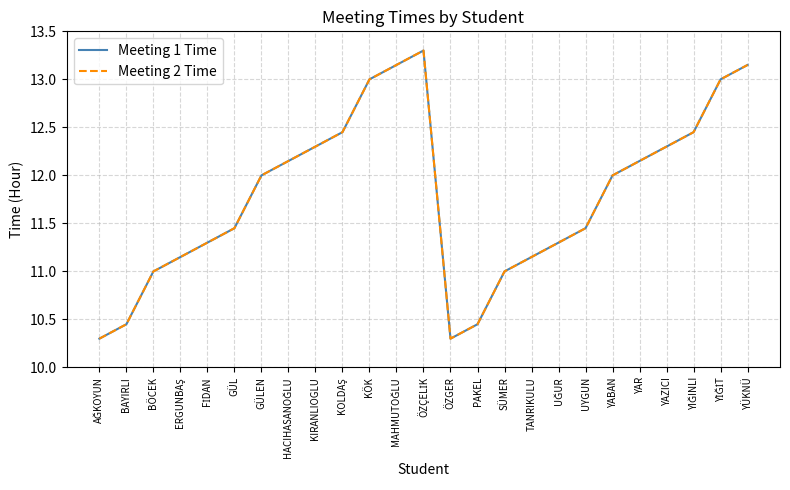

What is the label of the 4th point from the left?

ERGUNBAŞ